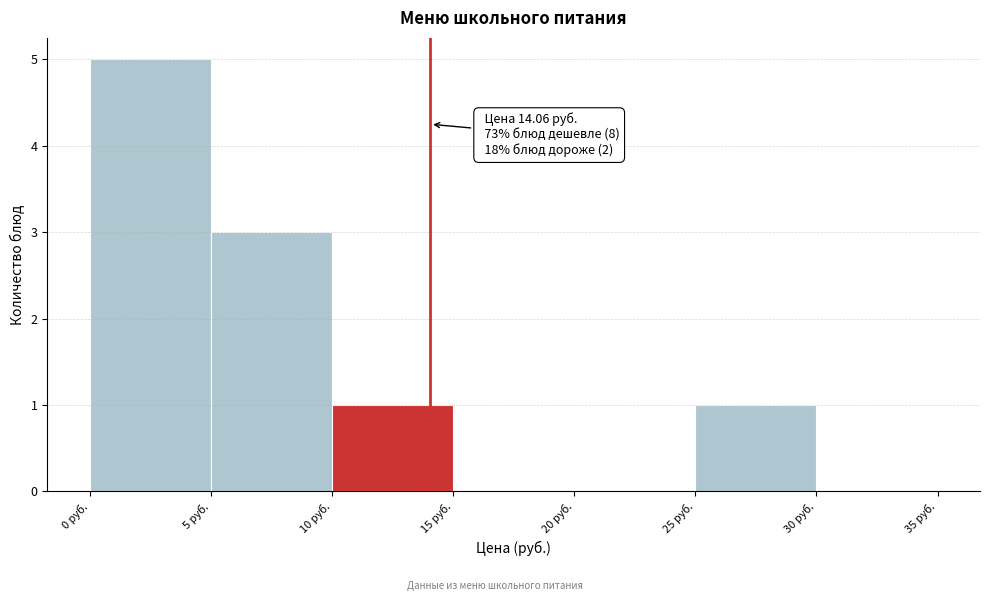

Which range on the x-axis has the tallest bar?

0 to 5